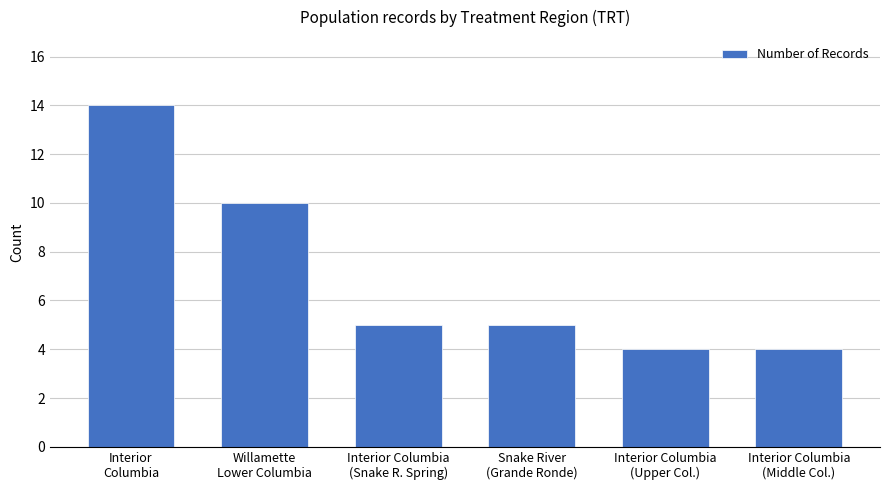

What is the value of the 2nd bar from the left?

10